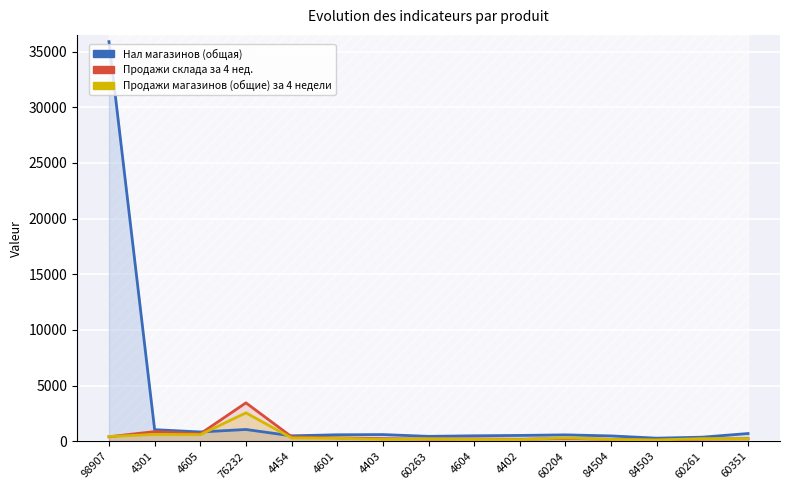

How many data points in Продажи магазинов (общие) за 4 недели are above 237?

7